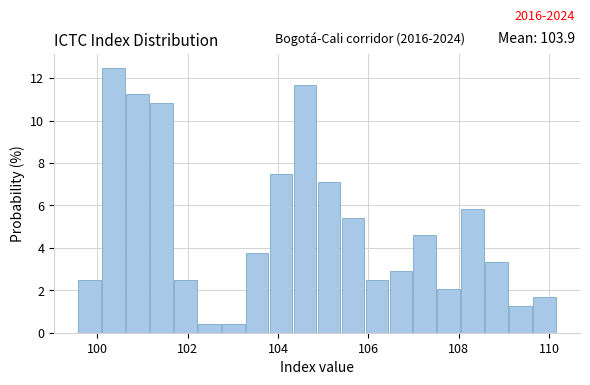

Read against the x-axis, roughly where is the centre of the tallest bar?

100.4